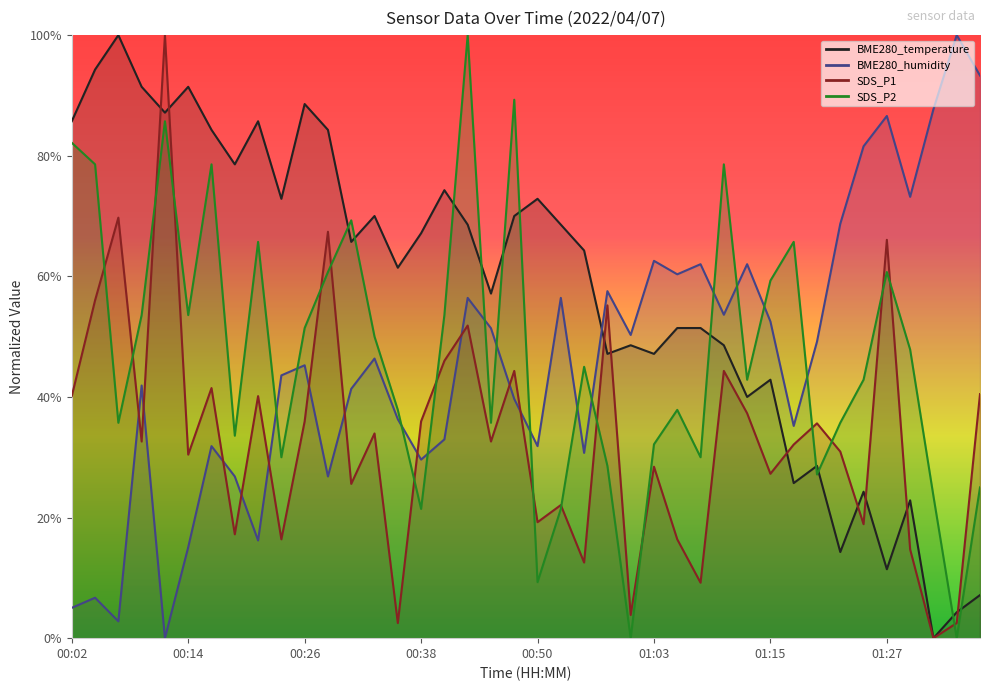

How many positive values does the BME280_humidity series have?

39